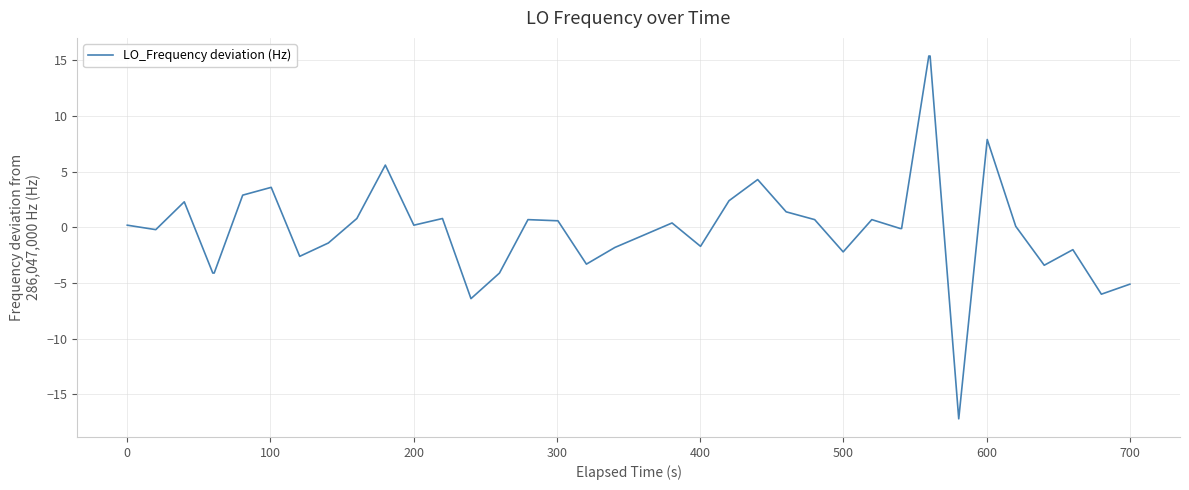

How many lines are shown in the chart?

1